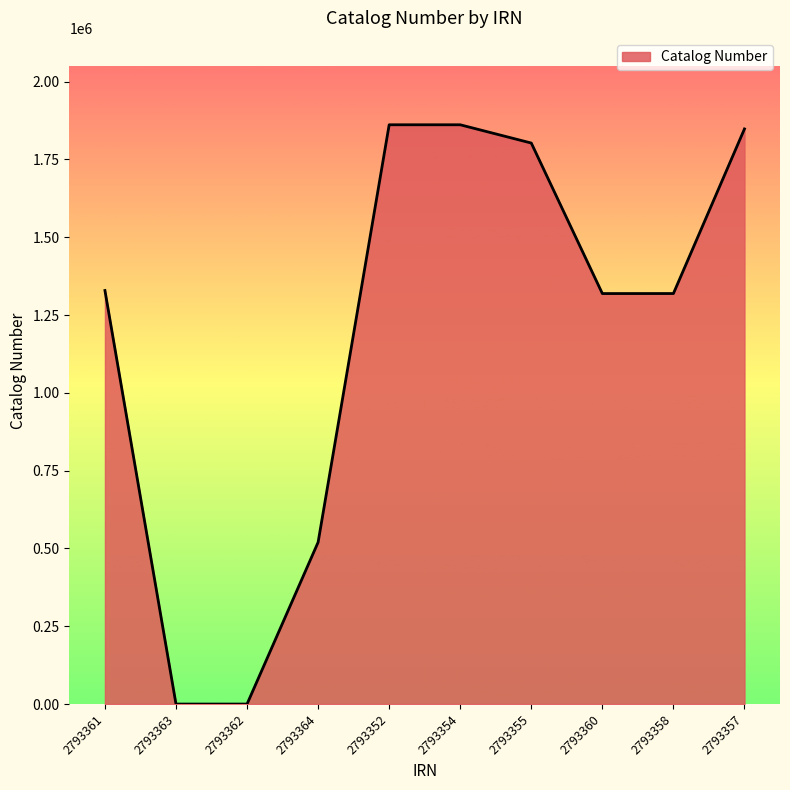

How many categories are shown in the chart?

10